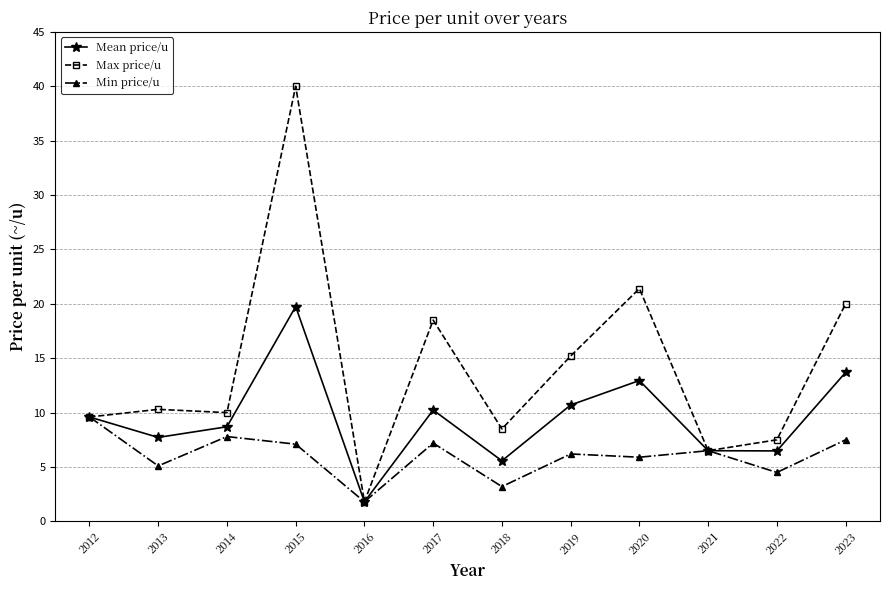

In Max price/u, how many points are lower than both neighbors (excluding endpoints)?

4